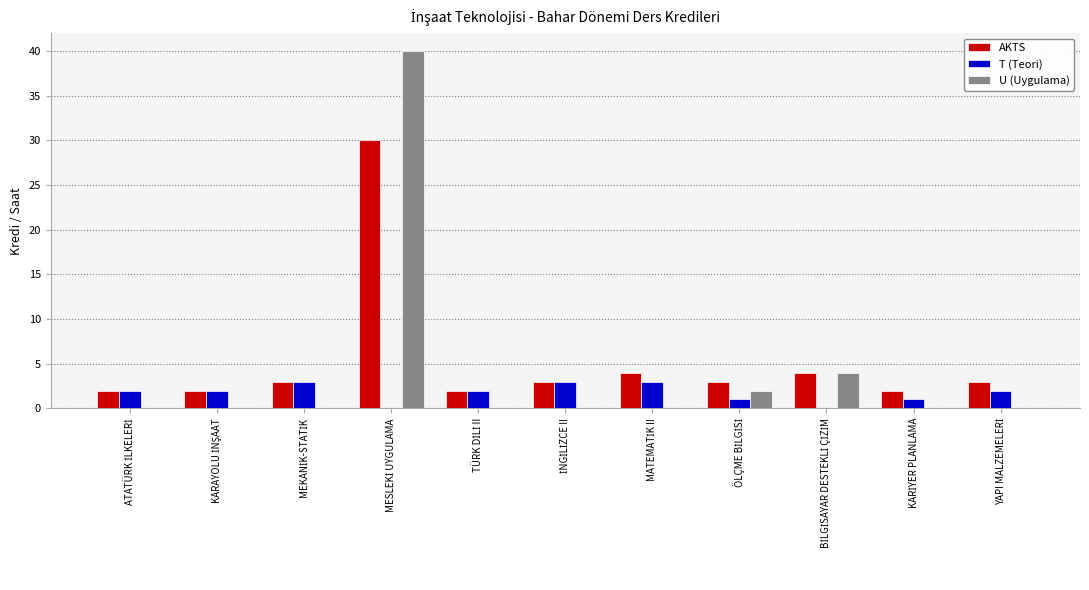

What is the sum of all AKTS values?

58